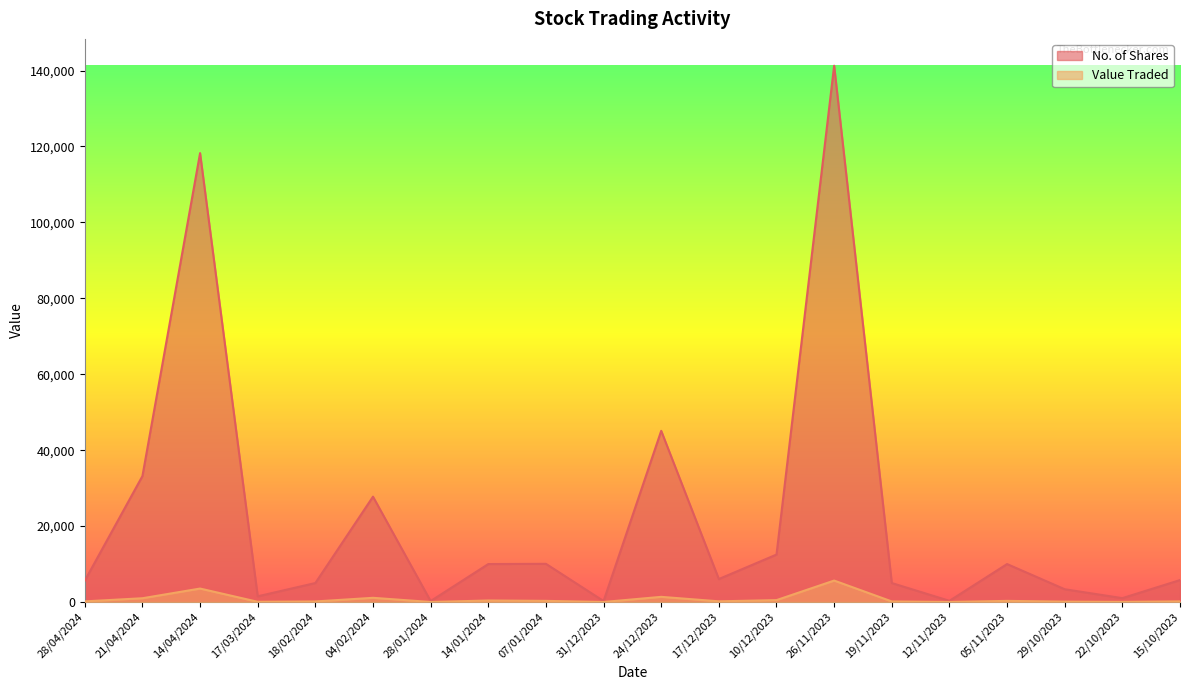

Between 28/04/2024 and 10/12/2023, which series saw the biggest shift?

No. of Shares